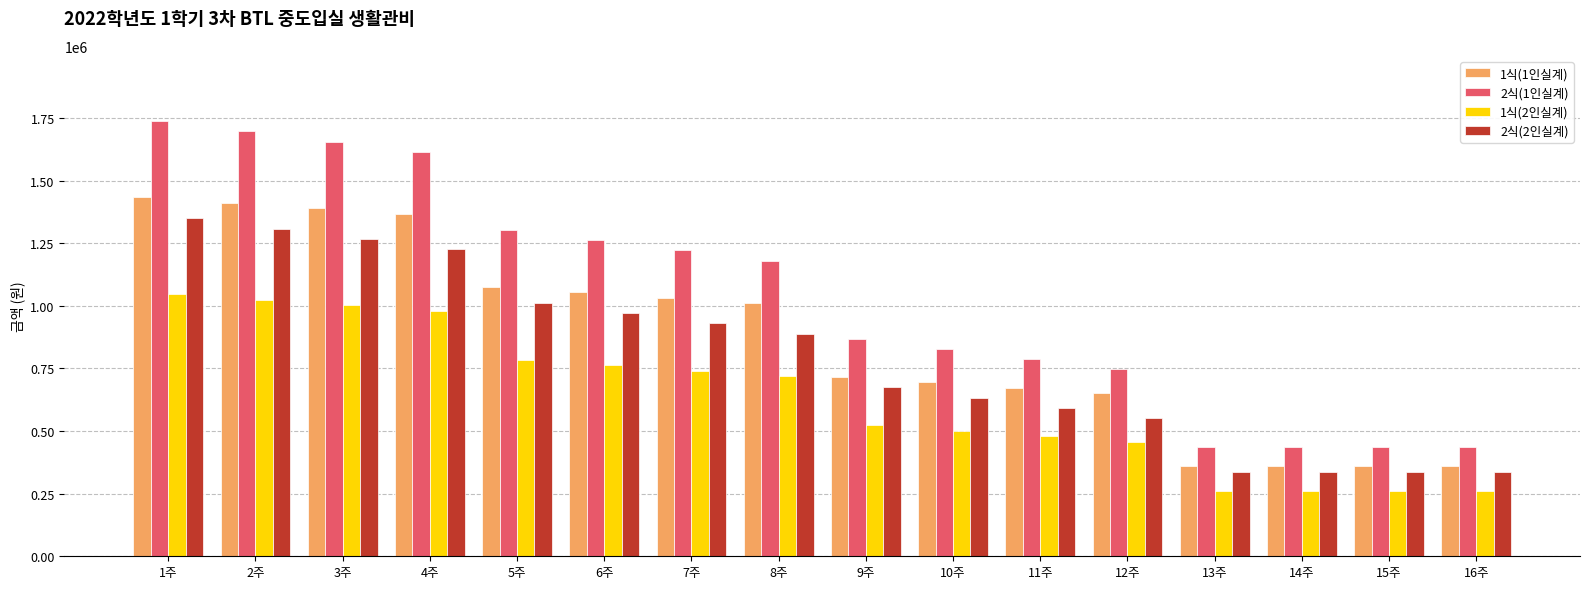

Reading left to right, extract all data points from this chart.

1식(1인실계): 1434050	1412060	1390080	1368090	1075530	1053550	1031560	1009580	717020	695040	673050	651070	358510	358510	358510	358510
2식(1인실계): 1737200	1696260	1655330	1614400	1302900	1261960	1221030	1180100	868600	827660	786730	745800	434300	434300	434300	434300
1식(2인실계): 1045350	1023360	1001380	979390	784010	762020	740040	718050	522670	500690	478700	456720	261330	261330	261330	261330
2식(2인실계): 1348500	1307560	1266630	1225700	1011370	970440	929510	888580	674250	633310	592380	551450	337120	337120	337120	337120